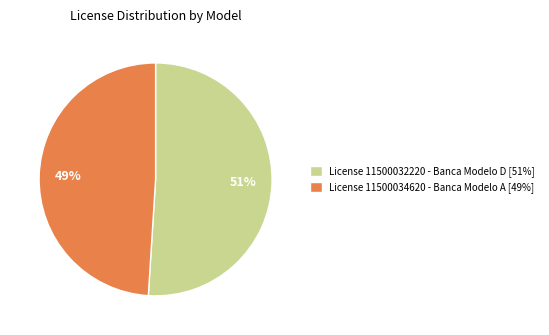

What percentage is the License 11500034620 - Banca Modelo A [49%] slice, to the nearest percent?

49%